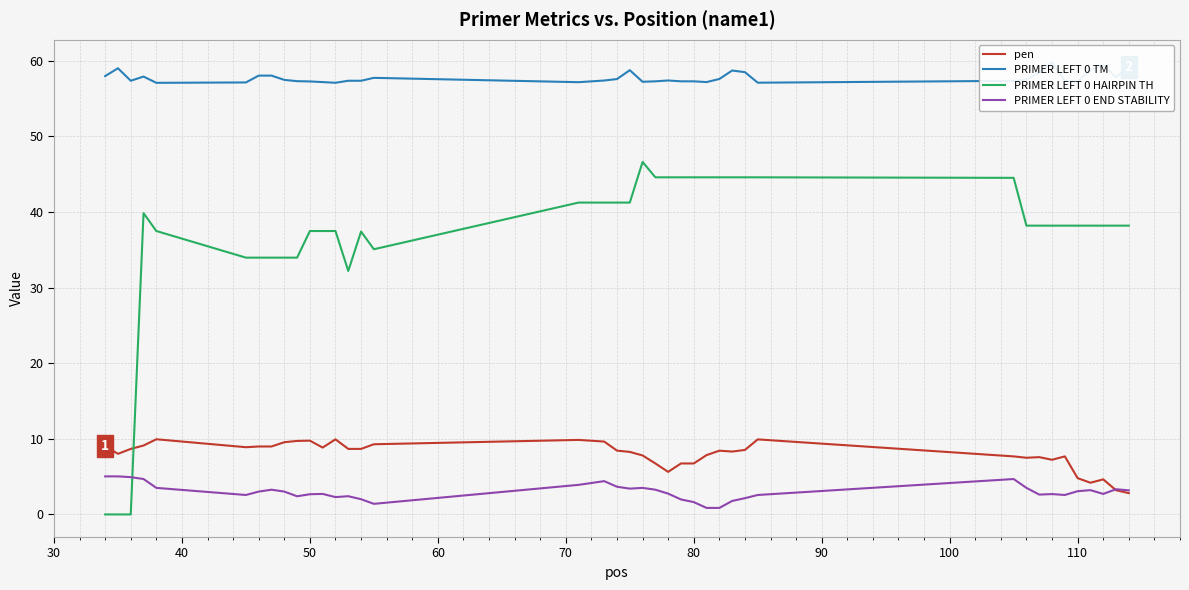

True or false: PRIMER LEFT 0 END STABILITY and pen cross at least once.

True